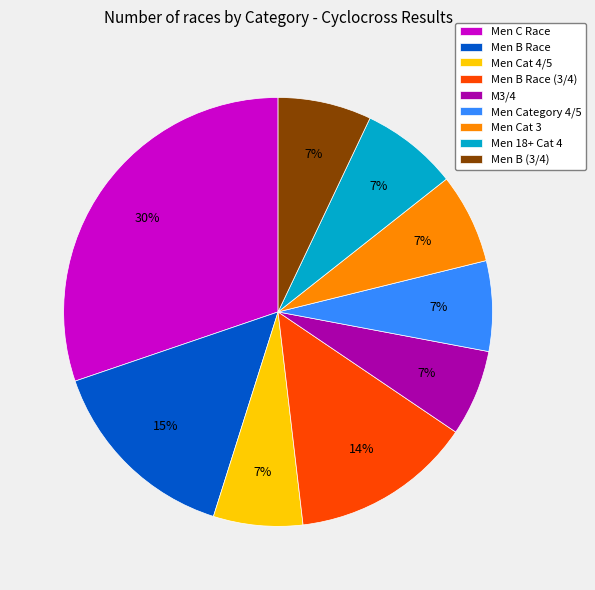

To the nearest percent, what portion does Men Category 4/5 represent?

7%